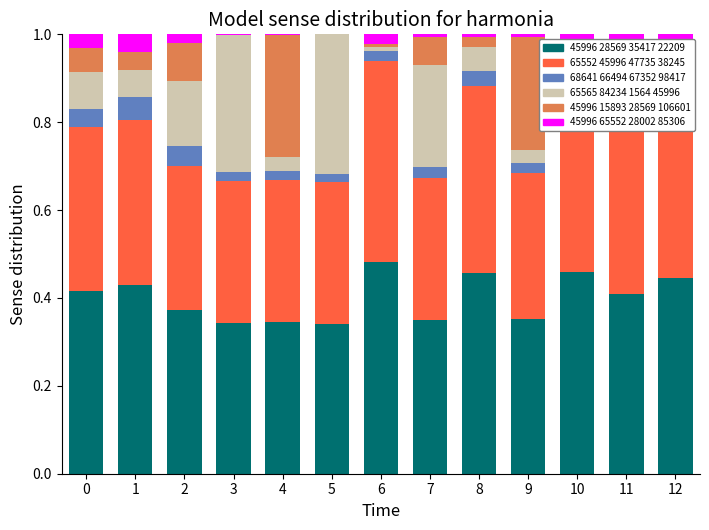

What is the total value across all series at 1?

1.0